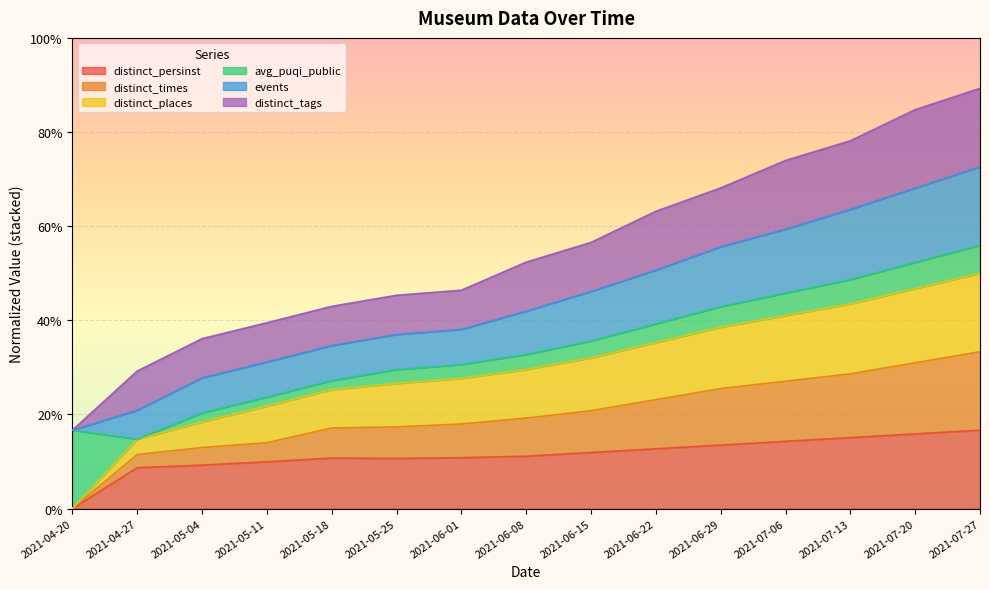

Which category has the highest value across all series?

2021-07-27